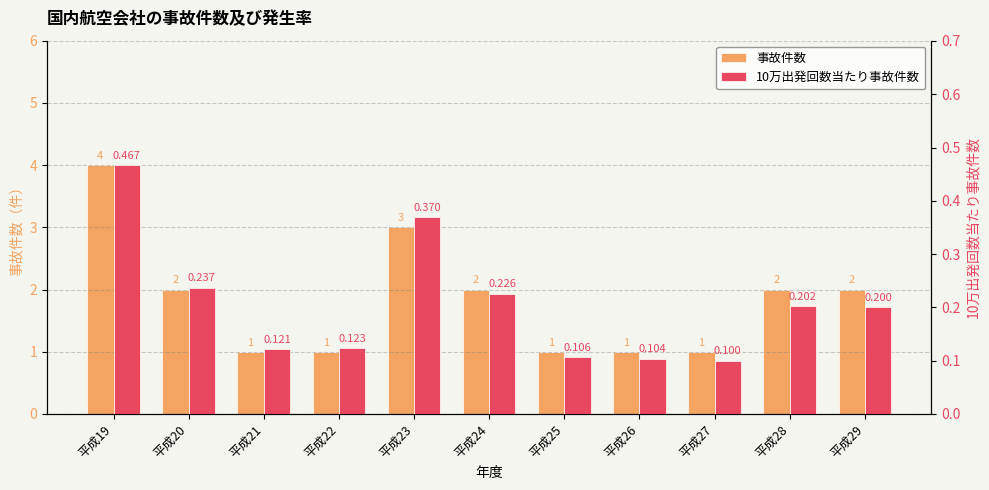

What is the sum of the 事故件数 values at 平成22 and 平成23?

4.0